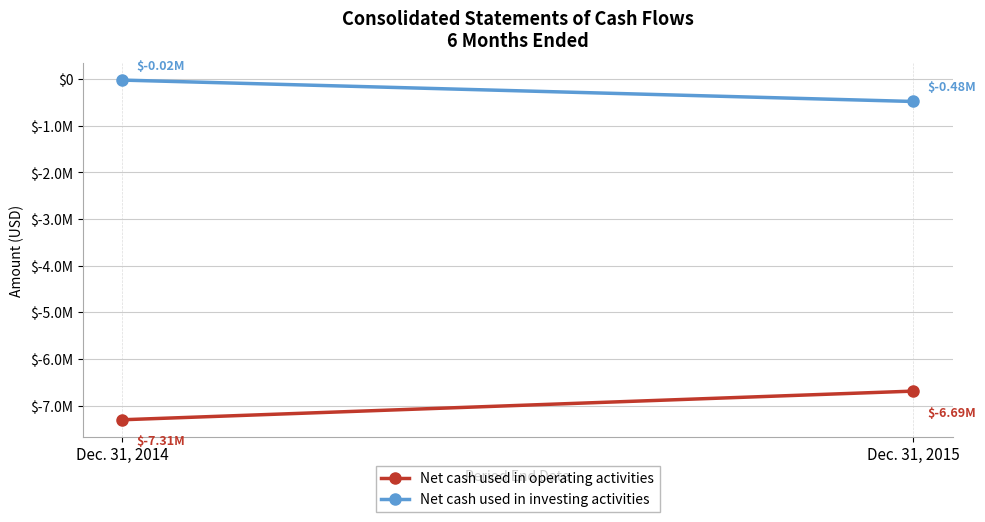

The value of Net cash used in operating activities at Dec. 31, 2015 is -6690999. True or false?

True